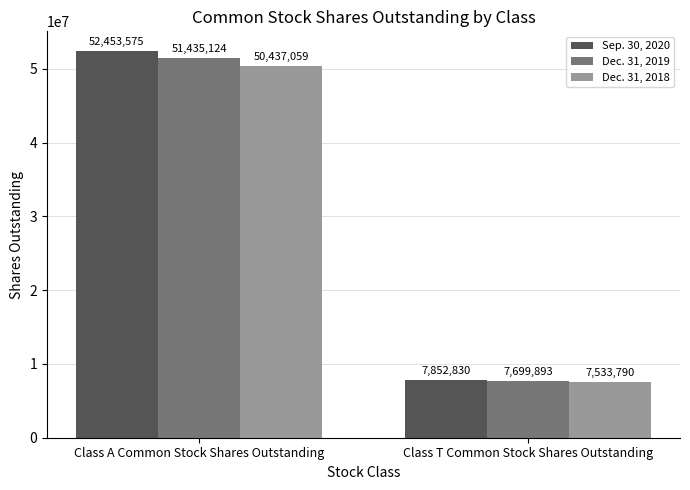

What is the difference between the Dec. 31, 2019 values at Class A Common Stock Shares Outstanding and Class T Common Stock Shares Outstanding?

43735231